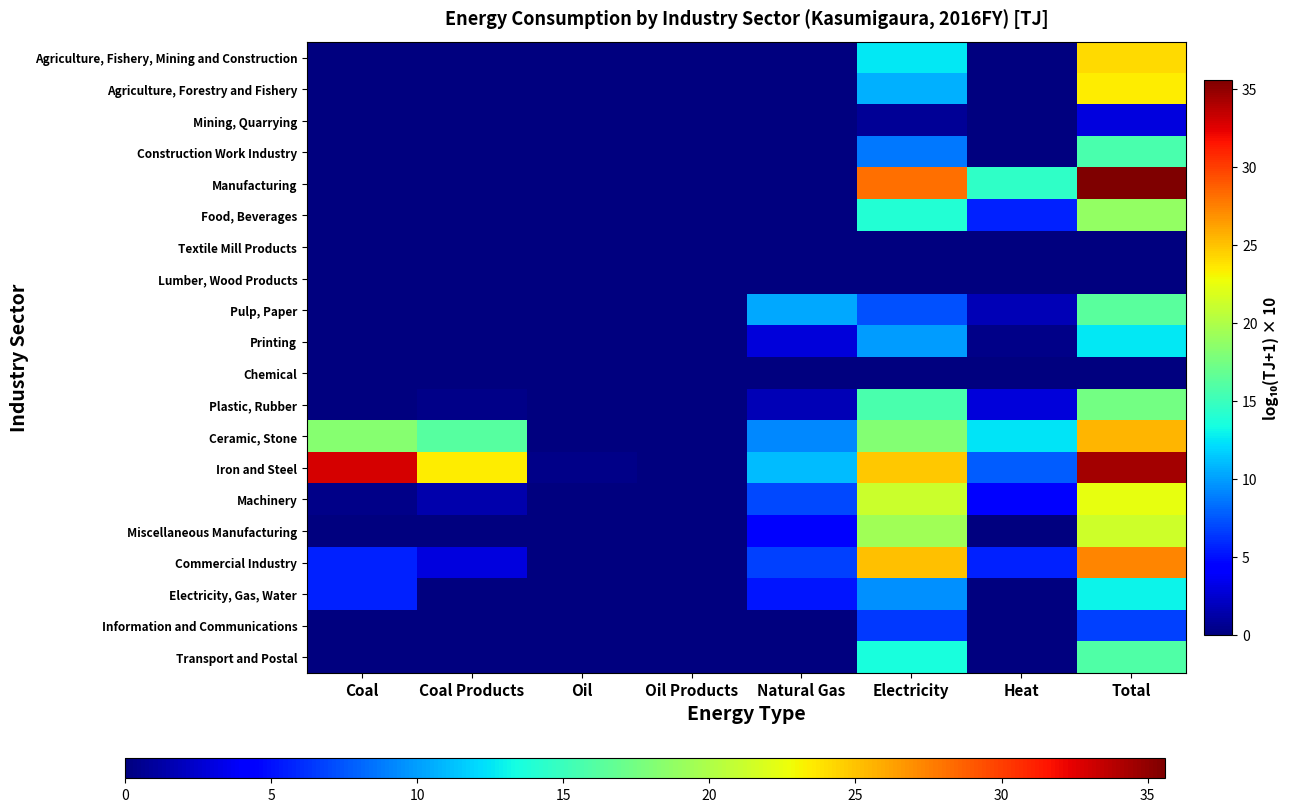

Reading left to right, list all the values displayed in this chart.

Agriculture, Fishery, Mining and Construction: Coal=0.0	Coal Products=0.0	Oil=0.0	Oil Products=0.0	Natural Gas=0.0	Electricity=12.6	Heat=0.0	Total=24.1
Agriculture, Forestry and Fishery: Coal=0.0	Coal Products=0.0	Oil=0.0	Oil Products=0.0	Natural Gas=0.0	Electricity=10.6	Heat=0.0	Total=23.5
Mining, Quarrying: Coal=0.0	Coal Products=0.0	Oil=0.0	Oil Products=0.0	Natural Gas=0.0	Electricity=0.8	Heat=0.0	Total=3.0
Construction Work Industry: Coal=0.0	Coal Products=0.0	Oil=0.0	Oil Products=0.0	Natural Gas=0.0	Electricity=8.6	Heat=0.0	Total=15.6
Manufacturing: Coal=0.0	Coal Products=0.0	Oil=0.0	Oil Products=0.0	Natural Gas=0.0	Electricity=28.2	Heat=14.5	Total=35.6
Food, Beverages: Coal=0.0	Coal Products=0.0	Oil=0.0	Oil Products=0.0	Natural Gas=0.0	Electricity=13.9	Heat=5.7	Total=18.9
Textile Mill Products: Coal=0.0	Coal Products=0.0	Oil=0.0	Oil Products=0.0	Natural Gas=0.0	Electricity=0.0	Heat=0.0	Total=0.0
Lumber, Wood Products: Coal=0.0	Coal Products=0.0	Oil=0.0	Oil Products=0.0	Natural Gas=0.0	Electricity=0.0	Heat=0.0	Total=0.0
Pulp, Paper: Coal=0.0	Coal Products=0.0	Oil=0.0	Oil Products=0.0	Natural Gas=10.3	Electricity=7.3	Heat=1.8	Total=16.3
Printing: Coal=0.0	Coal Products=0.0	Oil=0.0	Oil Products=0.0	Natural Gas=2.8	Electricity=10.0	Heat=0.4	Total=12.6
Chemical: Coal=0.0	Coal Products=0.0	Oil=0.0	Oil Products=0.0	Natural Gas=0.0	Electricity=0.0	Heat=0.0	Total=0.0
Plastic, Rubber: Coal=0.0	Coal Products=0.4	Oil=0.0	Oil Products=0.0	Natural Gas=1.8	Electricity=15.7	Heat=2.8	Total=17.4
Ceramic, Stone: Coal=18.2	Coal Products=16.2	Oil=0.0	Oil Products=0.0	Natural Gas=9.2	Electricity=18.1	Heat=12.5	Total=25.5
Iron and Steel: Coal=32.9	Coal Products=23.4	Oil=0.4	Oil Products=0.0	Natural Gas=11.1	Electricity=24.8	Heat=7.7	Total=34.4
Machinery: Coal=0.4	Coal Products=1.5	Oil=0.0	Oil Products=0.0	Natural Gas=7.0	Electricity=21.2	Heat=4.1	Total=22.4
Miscellaneous Manufacturing: Coal=0.0	Coal Products=0.0	Oil=0.0	Oil Products=0.0	Natural Gas=4.0	Electricity=19.4	Heat=0.0	Total=21.3
Commercial Industry: Coal=5.7	Coal Products=3.0	Oil=0.0	Oil Products=0.0	Natural Gas=6.8	Electricity=25.1	Heat=5.7	Total=27.3
Electricity, Gas, Water: Coal=5.7	Coal Products=0.0	Oil=0.0	Oil Products=0.0	Natural Gas=5.2	Electricity=9.5	Heat=0.0	Total=13.0
Information and Communications: Coal=0.0	Coal Products=0.0	Oil=0.0	Oil Products=0.0	Natural Gas=0.0	Electricity=6.5	Heat=0.0	Total=6.8
Transport and Postal: Coal=0.0	Coal Products=0.0	Oil=0.0	Oil Products=0.0	Natural Gas=0.0	Electricity=13.5	Heat=0.0	Total=16.0